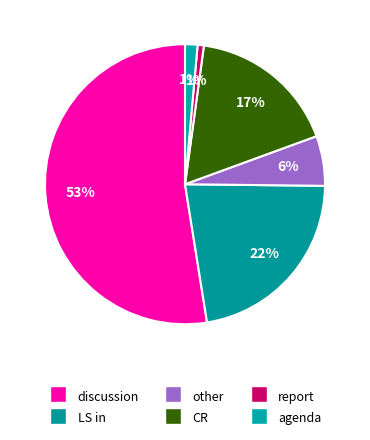

To the nearest percent, what is the difference between the discussion and report slice percentages?

52%